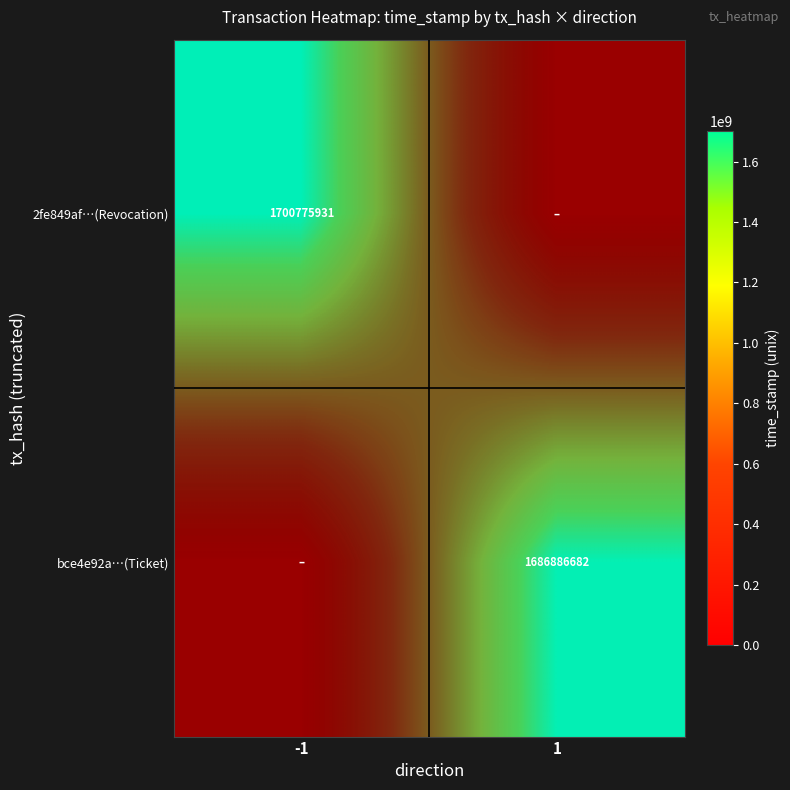

Which series has the largest total across all categories?

2fe849af…(Revocation)